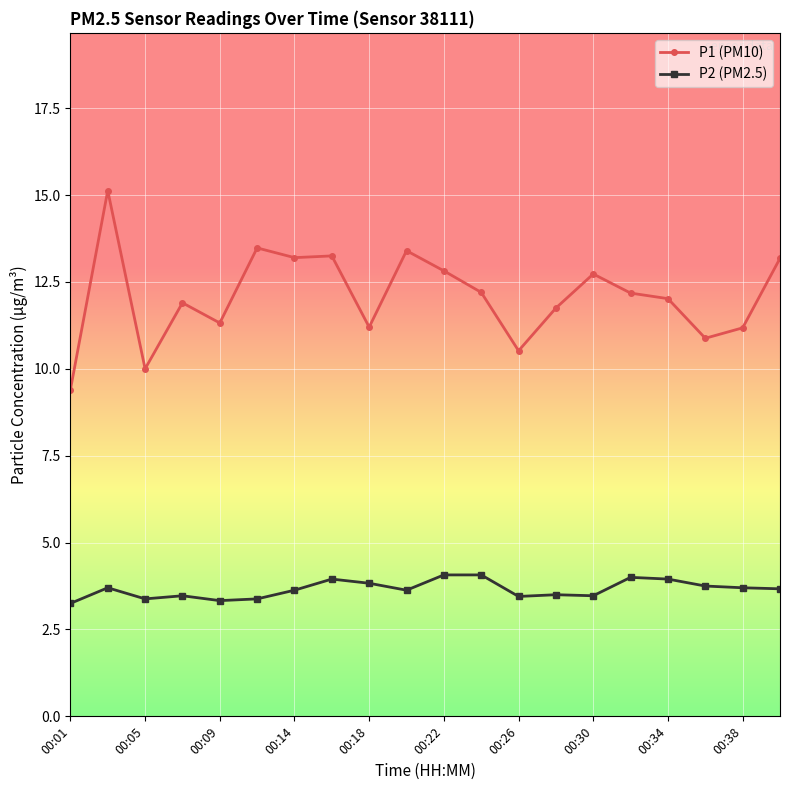

List the series in order of their peak value, lowest first.

P2 (PM2.5), P1 (PM10)